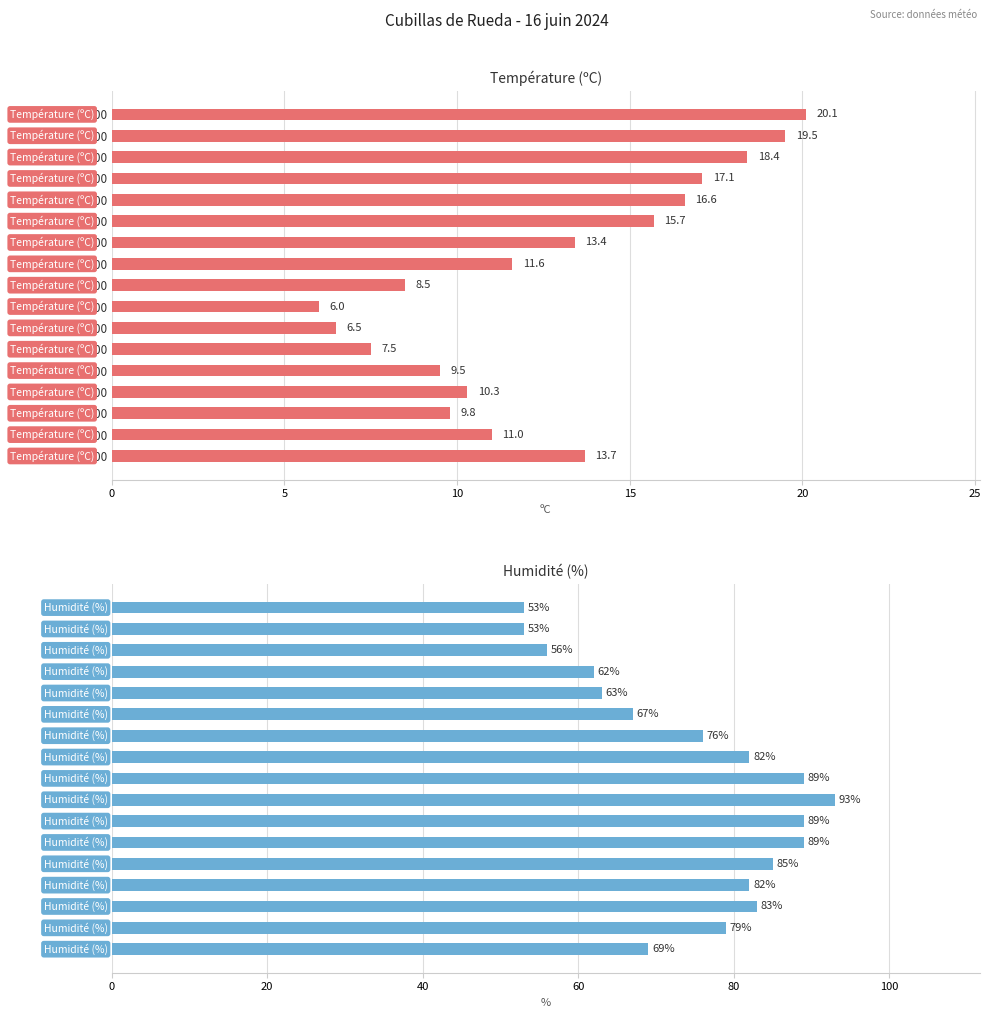

Reading left to right, transcribe all the data shown in this chart.

Température (ºC): 20.1	19.5	18.4	17.1	16.6	15.7	13.4	11.6	8.5	6.0	6.5	7.5	9.5	10.3	9.8	11.0	13.7
Humidité (%): 53.0	53.0	56.0	62.0	63.0	67.0	76.0	82.0	89.0	93.0	89.0	89.0	85.0	82.0	83.0	79.0	69.0